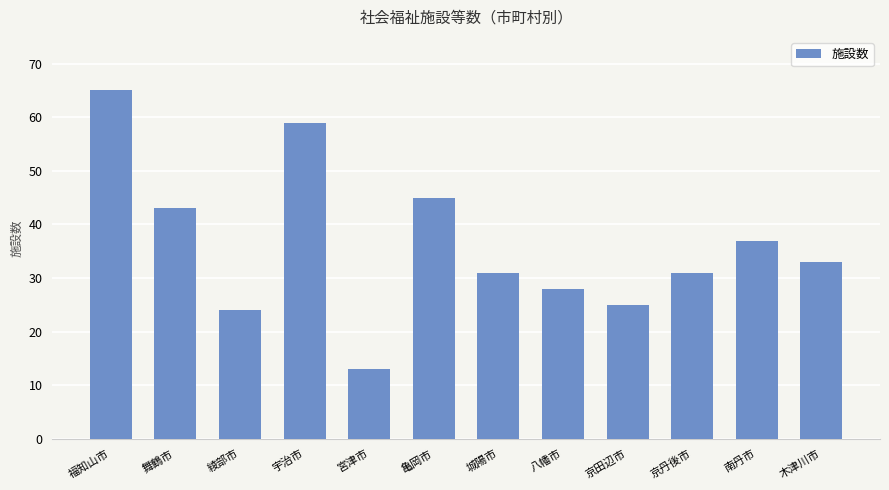

What is the label of the 7th bar from the right?

亀岡市